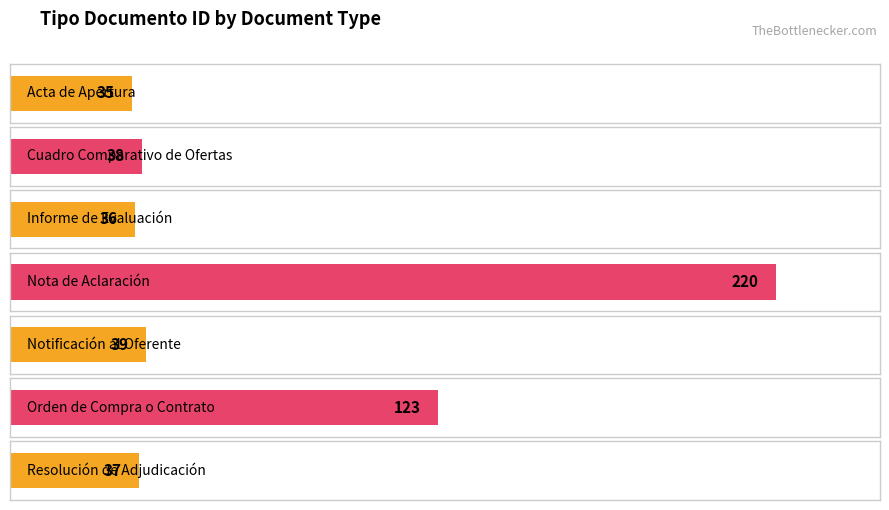

Rank the categories by value from lowest to highest.

Acta de Apertura, Informe de Evaluación, Resolución de Adjudicación, Cuadro Comparativo de Ofertas, Notificación al Oferente, Orden de Compra o Contrato, Nota de Aclaración